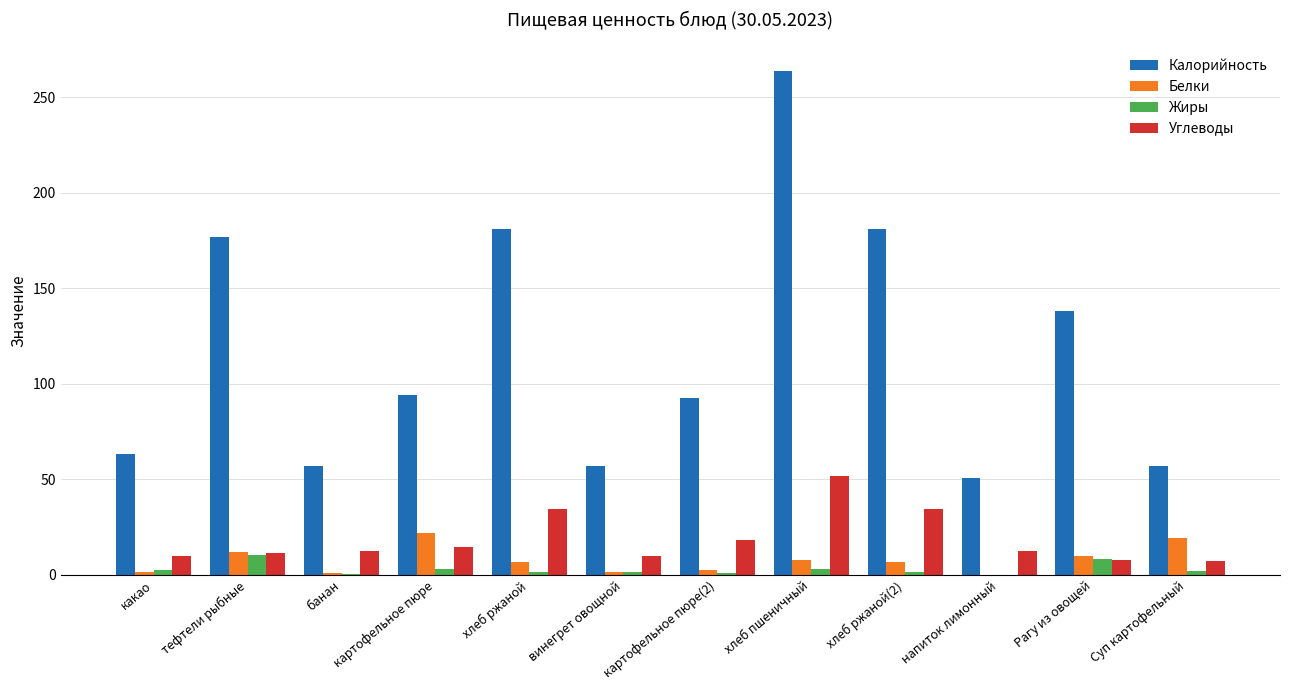

What is the maximum value for Белки?

22.0